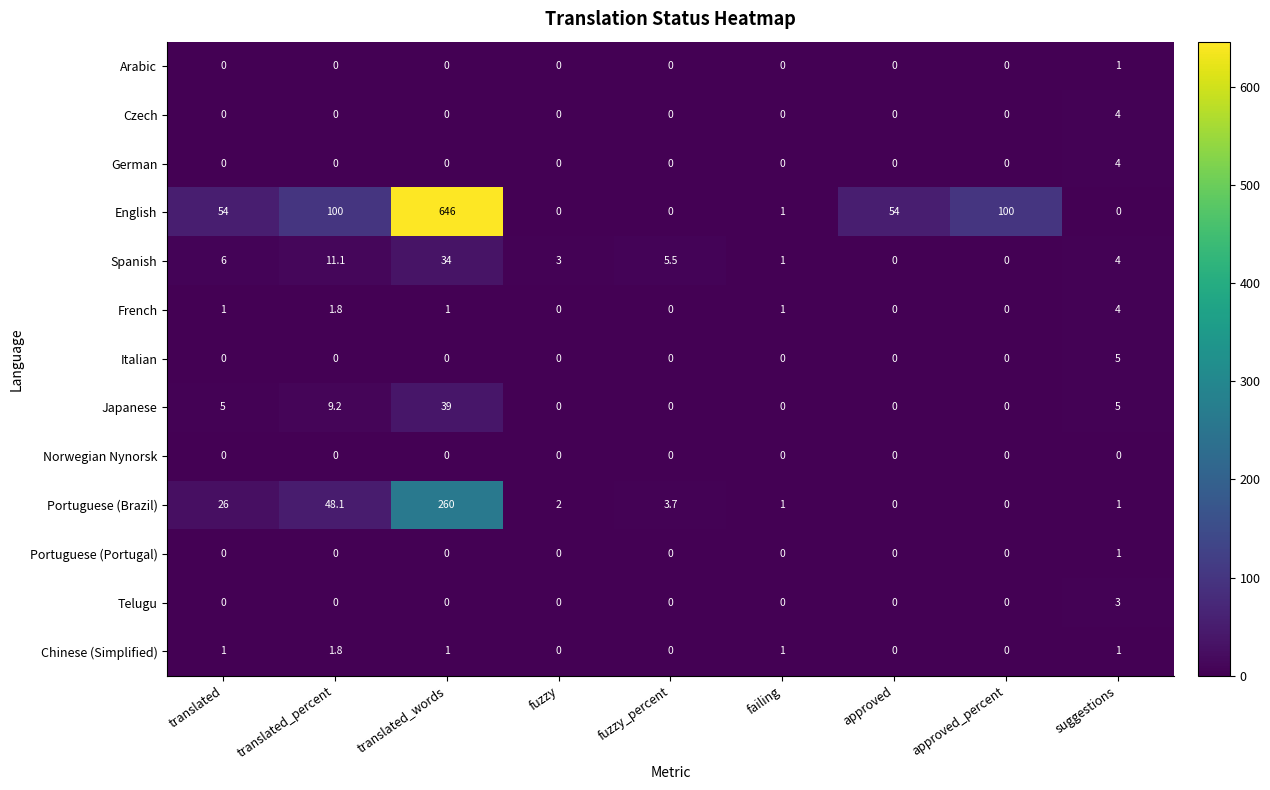

What is the sum of the Japanese values at suggestions and translated?

10.0